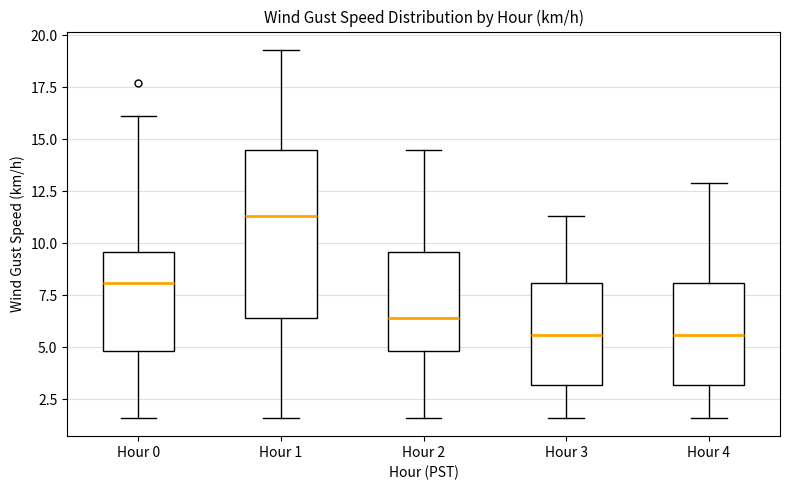

Where does the median line of the box for Hour 1 sit on the y-axis? The values are not printed on the chart, so give them approximately, as read against the axis.

11.5